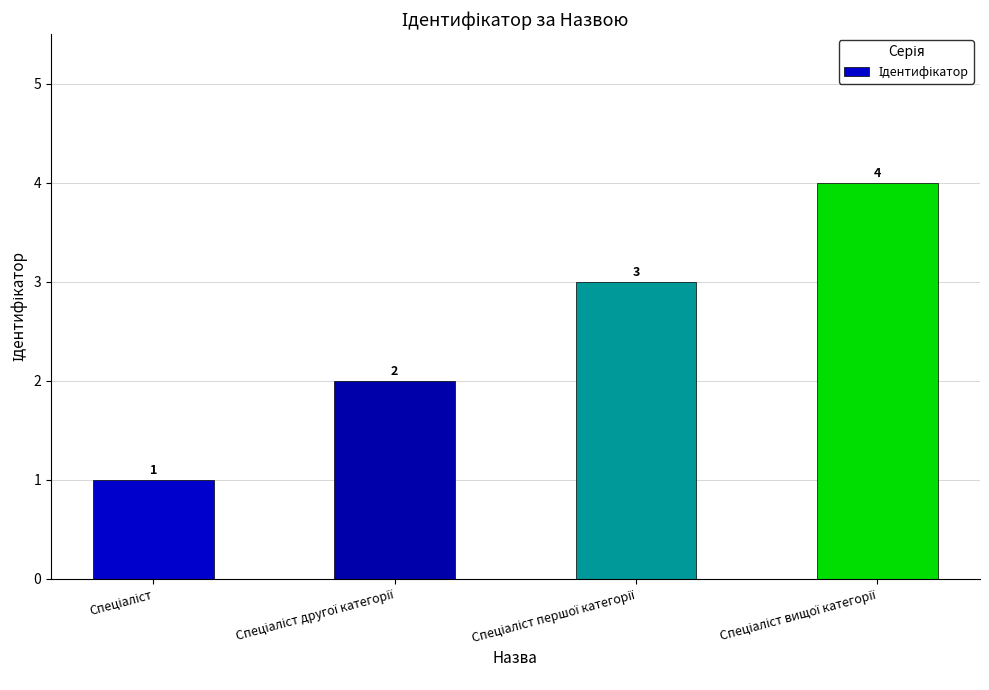

What is the sum of all values?

10